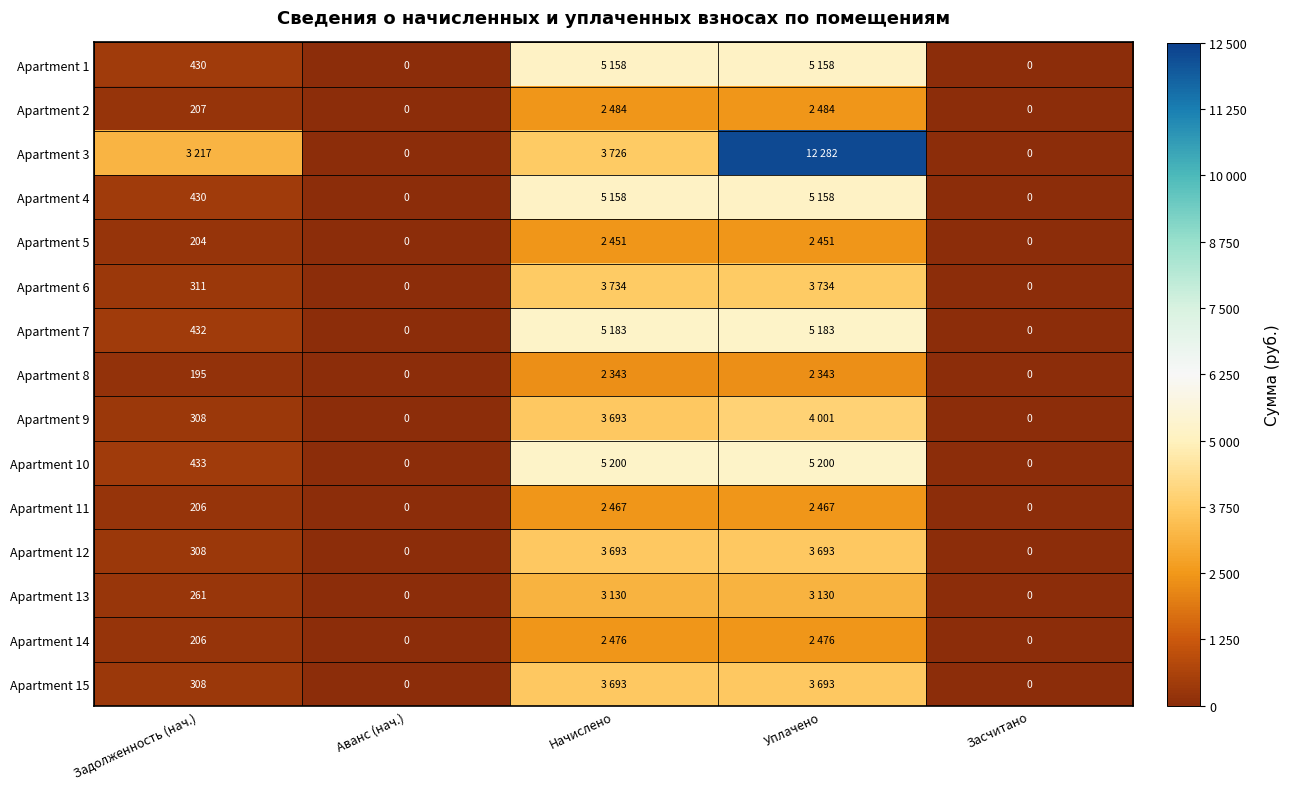

Is the value of Apartment 4 at Задолженность (нач.) greater than the value of Apartment 8 at Аванс (нач.)?

Yes